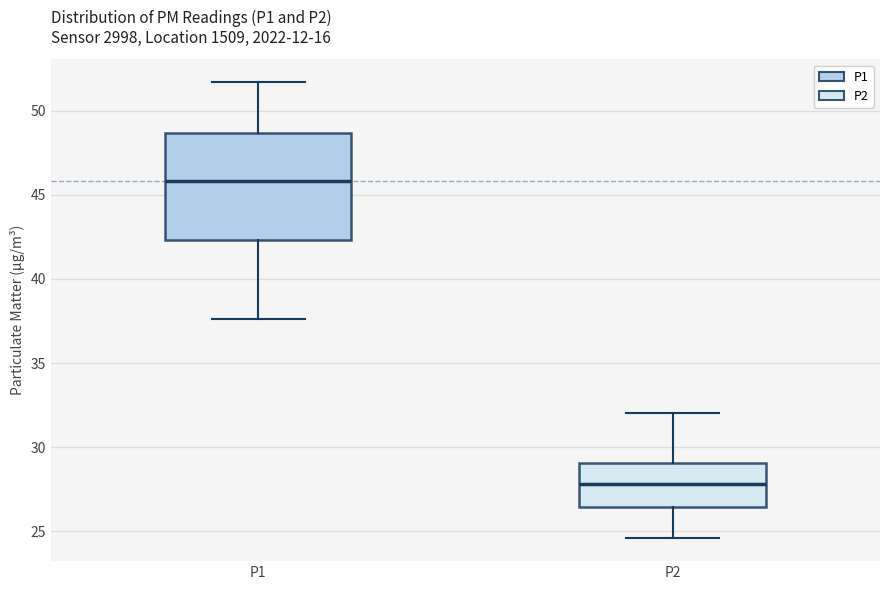

Reading left to right, transcribe this box plot: for each box, give where its median line is, the range the box spans, and where its two whiskers end, as read against the y-axis. The values are not printed on the chart, so give them approximately, as read against the axis.

P1: median 46.0, box 42.5 to 48.5, whiskers 37.5 to 51.5
P2: median 28.0, box 26.5 to 29.0, whiskers 24.5 to 32.0